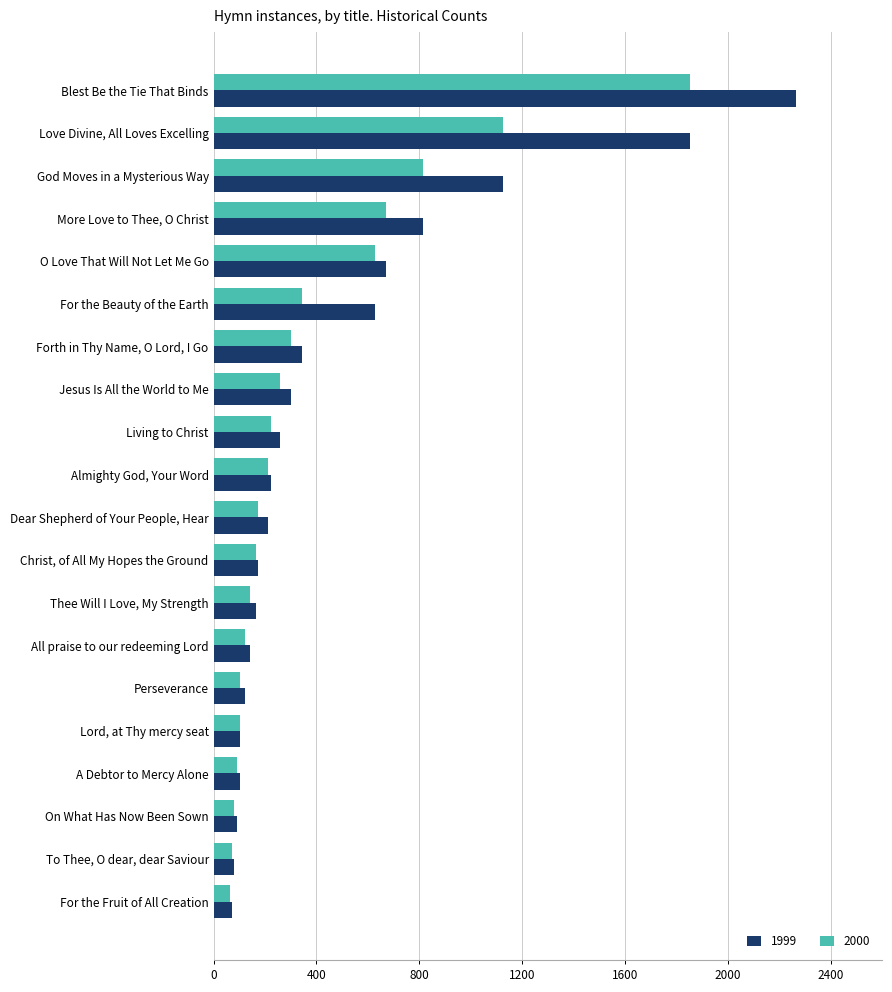

The value of 2000 at Love Divine, All Loves Excelling is 1127. True or false?

True